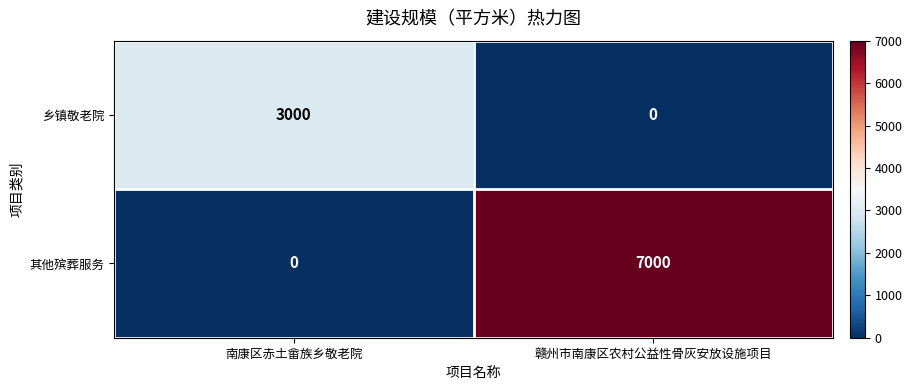

What is the spread (max minus min) of values at 赣州市南康区农村公益性骨灰安放设施项目?

7000